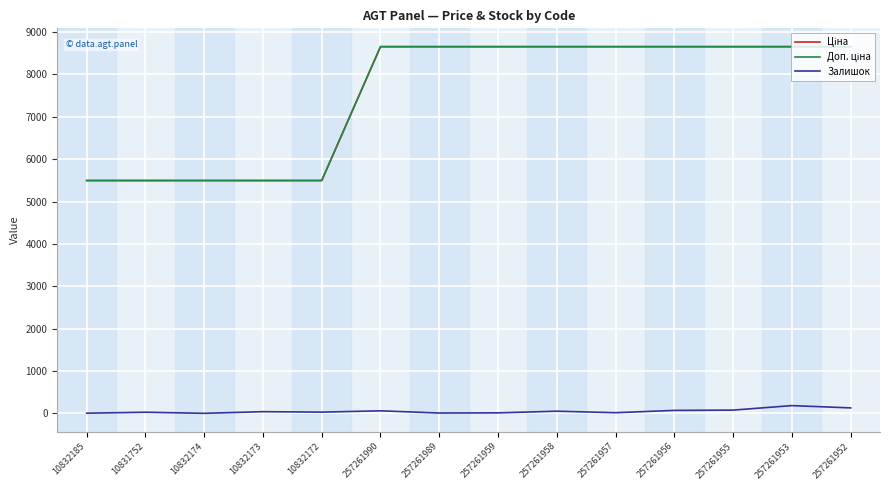

True or false: Доп. ціна and Залишок intersect in this chart.

False